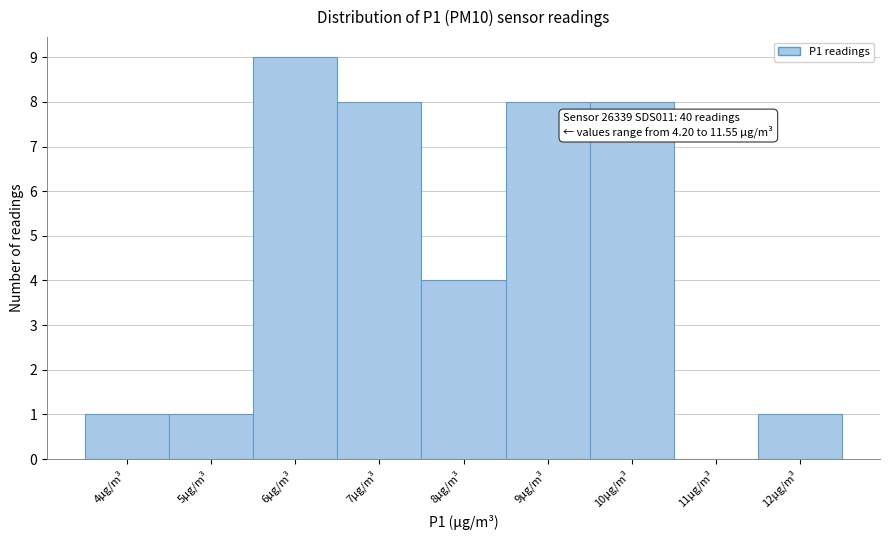

Which range on the x-axis has the tallest bar?

5.5 to 6.5